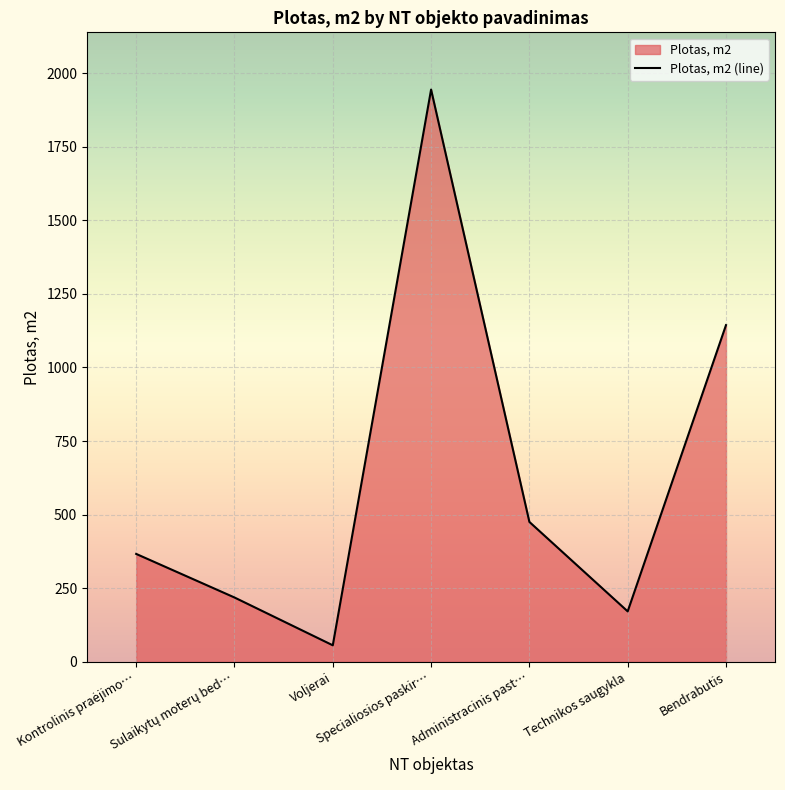

How many series are shown in this chart?

1